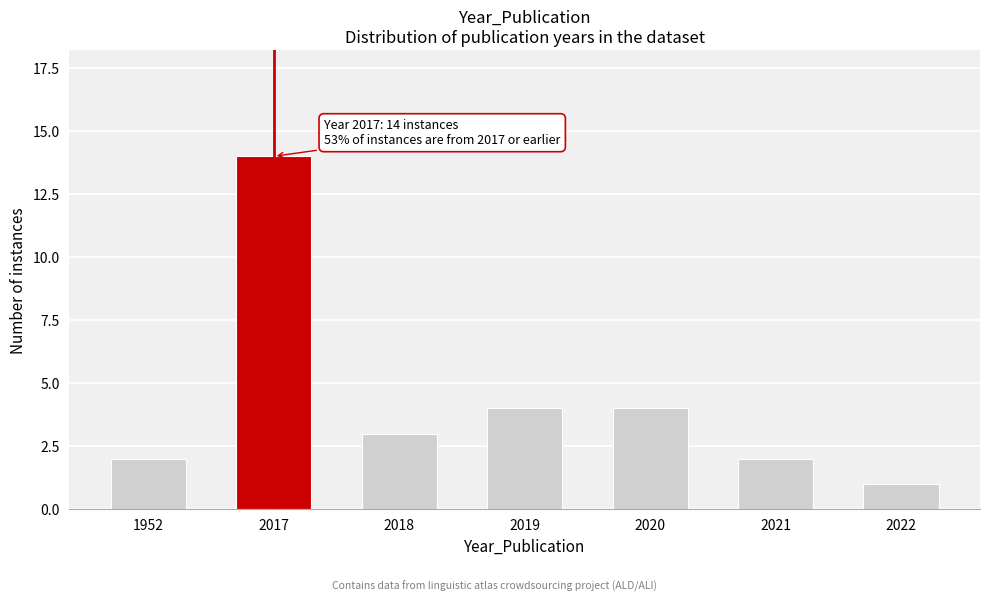

Reading left to right, transcribe all the data shown in this chart.

2	14	3	4	4	2	1